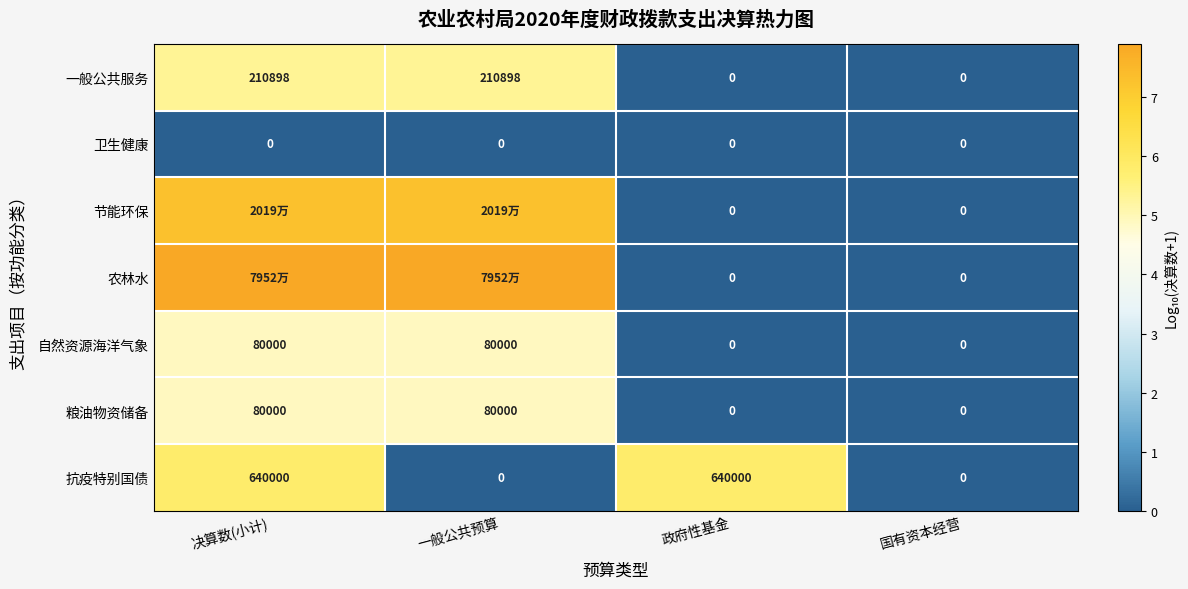

Which label corresponds to the smallest value in the chart?

政府性基金